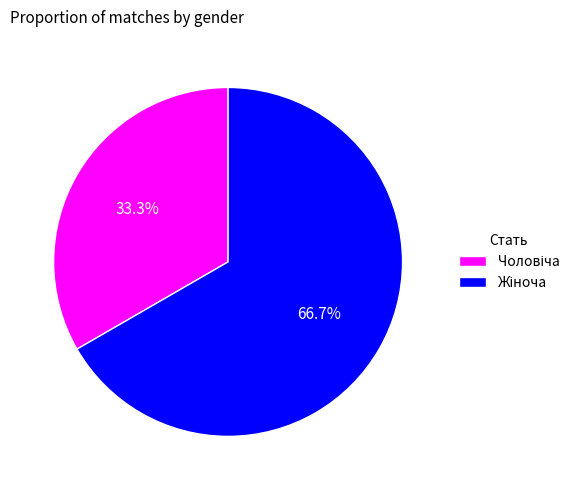

Does any single category account for the majority?

Yes